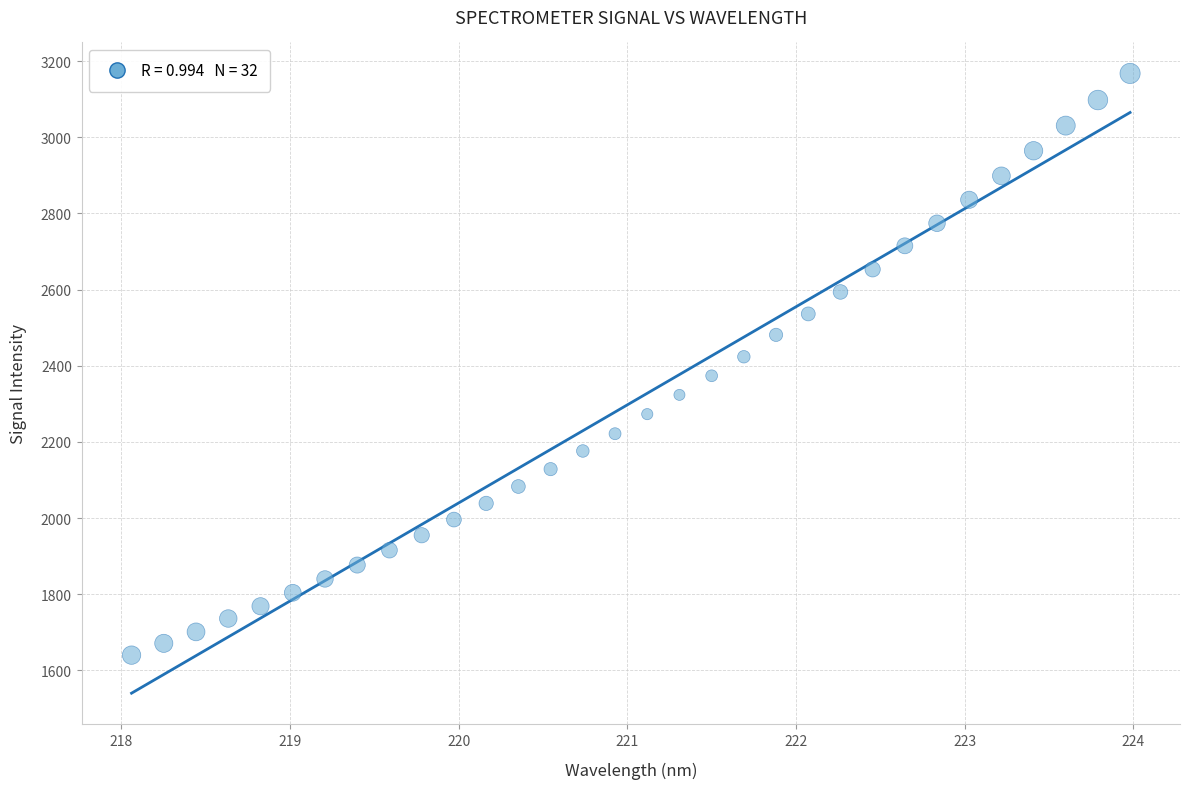

What is the range of Y values (max minus min)?

1527.3